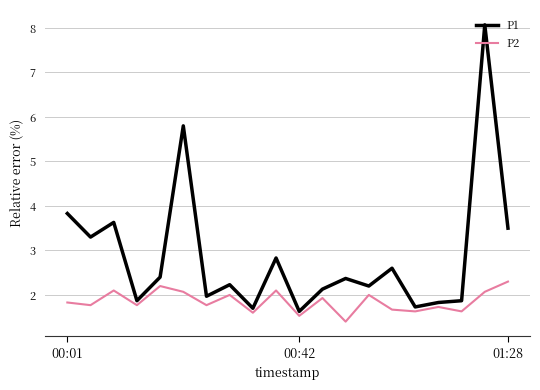

Rank the series by their maximum value, from lowest to highest.

P2, P1